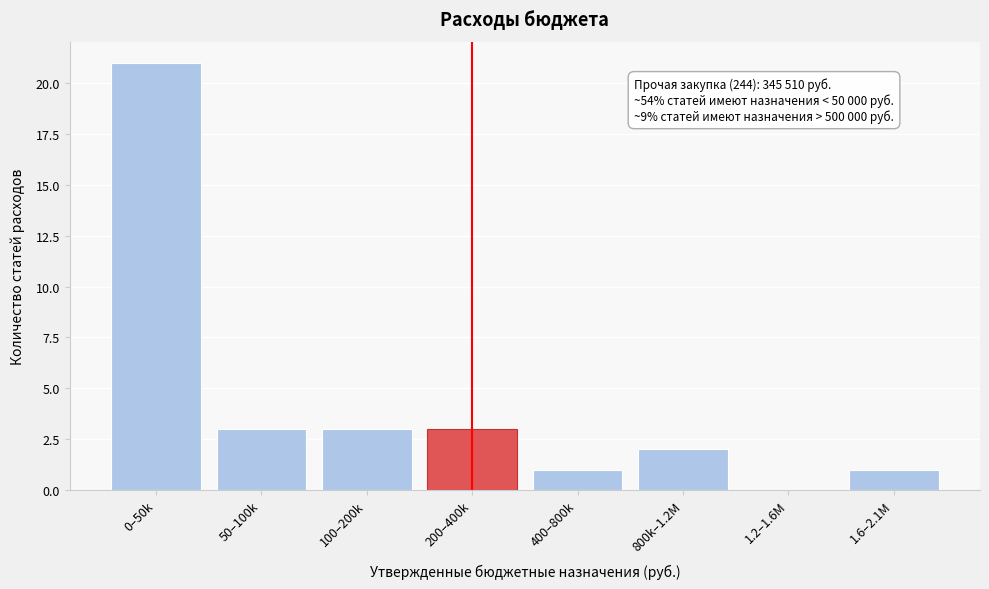

Reading right to left, extract all data points from this chart.

1.6–2.1M=1	1.2–1.6M=0	800k–1.2M=2	400–800k=1	200–400k=3	100–200k=3	50–100k=3	0–50k=21